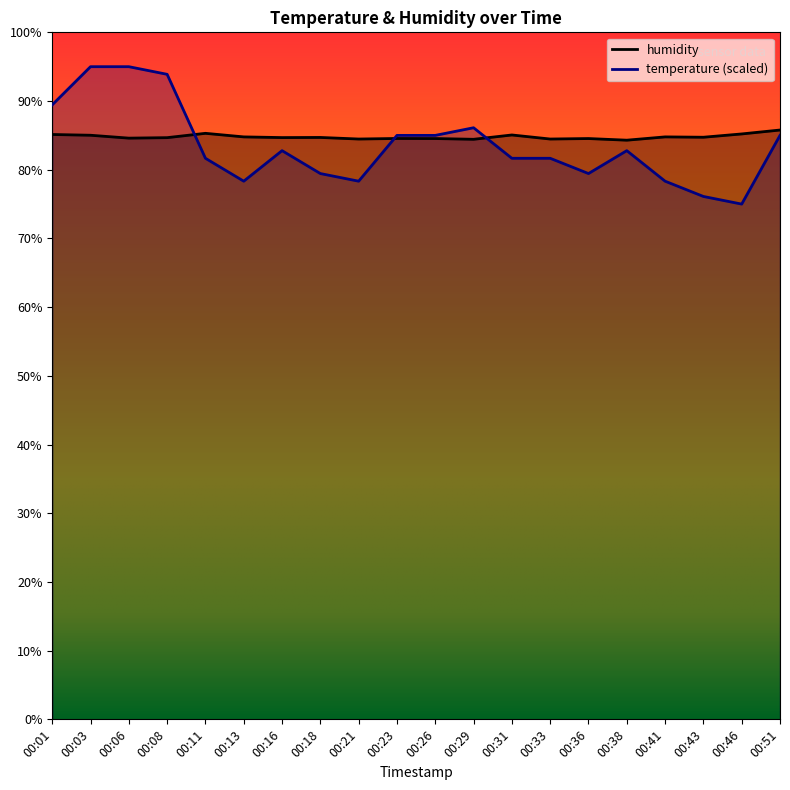

The value of humidity at 00:46 is 85.2. True or false?

True